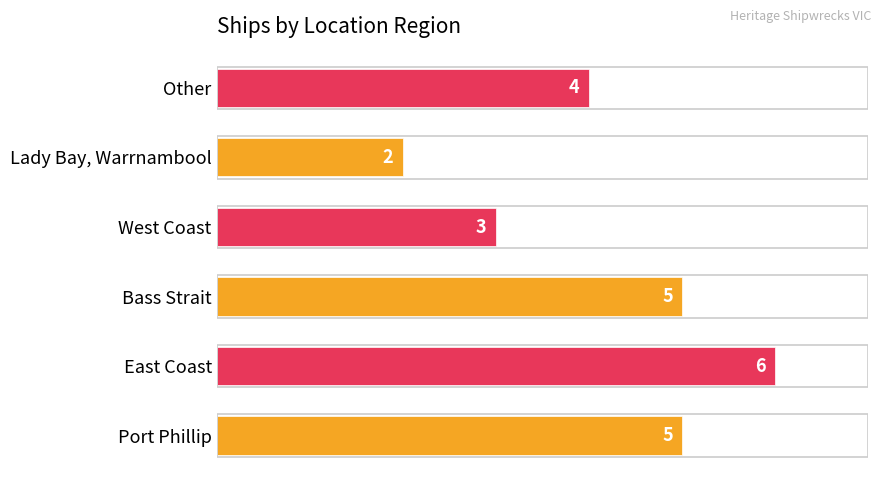

Reading top to bottom, extract all data points from this chart.

4	2	3	5	6	5